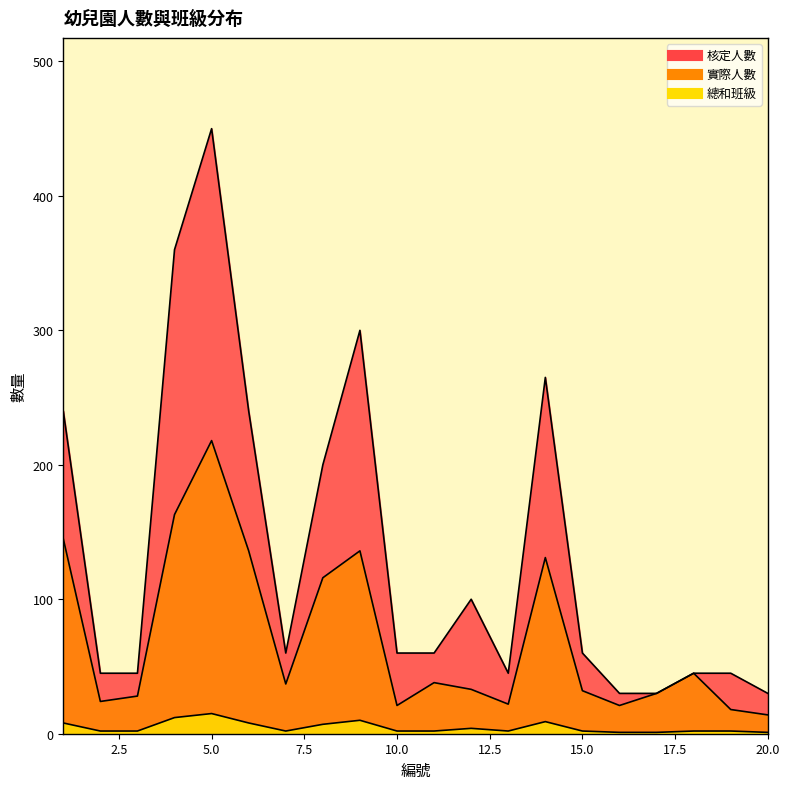

What is the average value of the 總和班級 series?

5